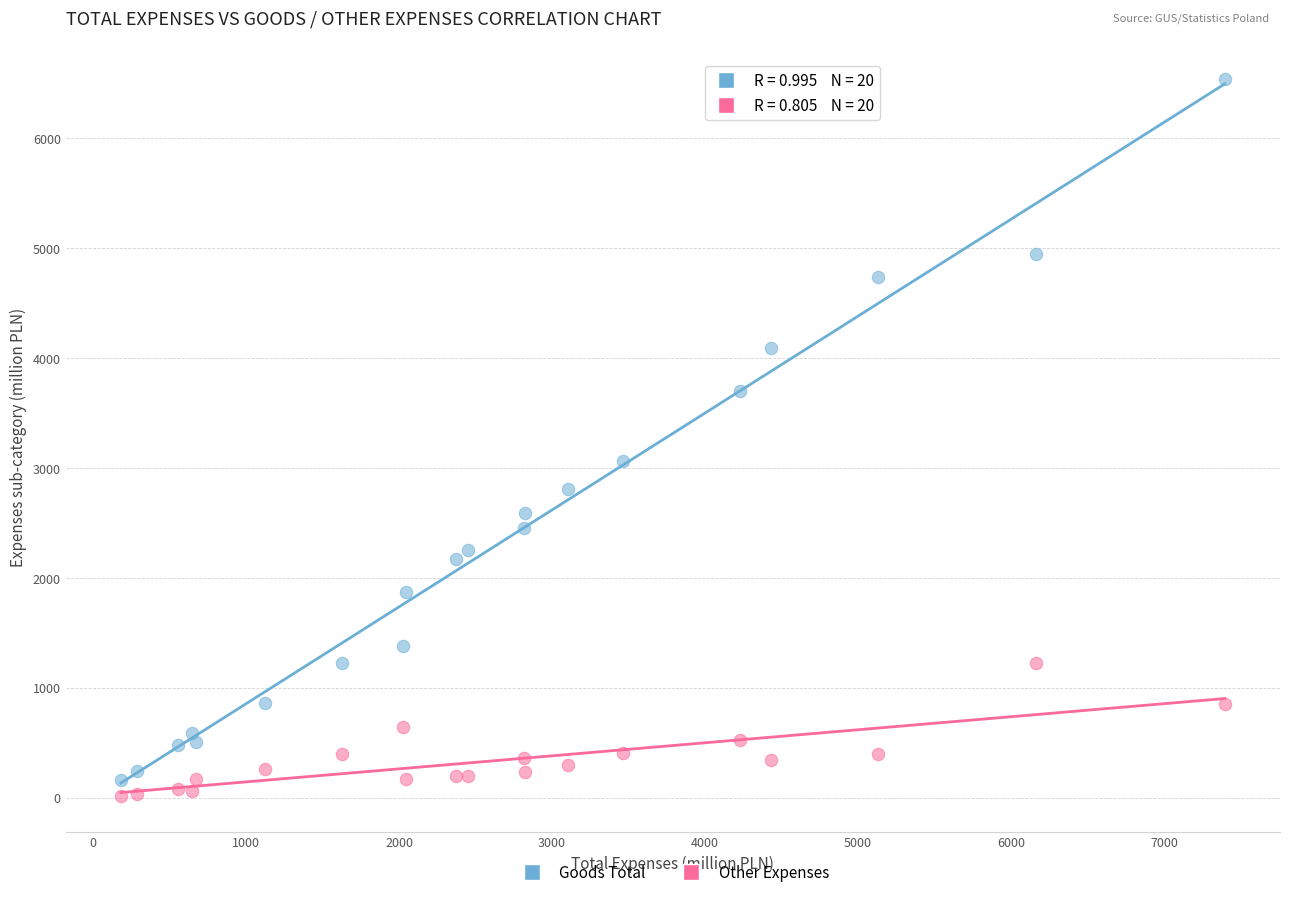

Which series contains the lowest Y value?

Other Expenses